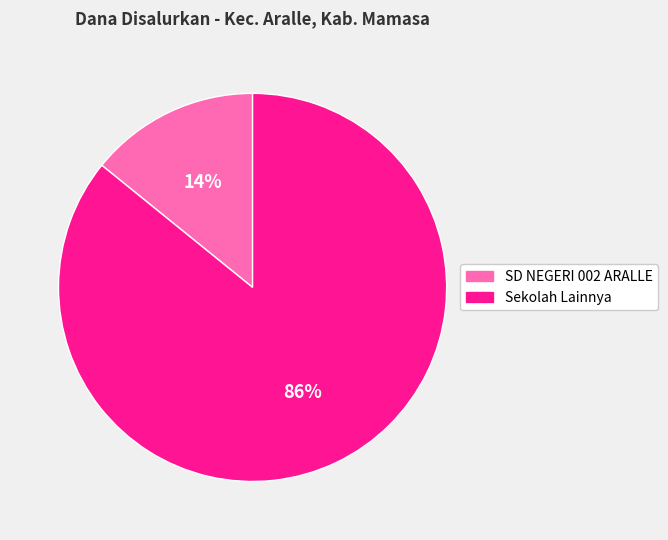

To the nearest percent, what is the difference between the largest and smallest slice percentages?

72%